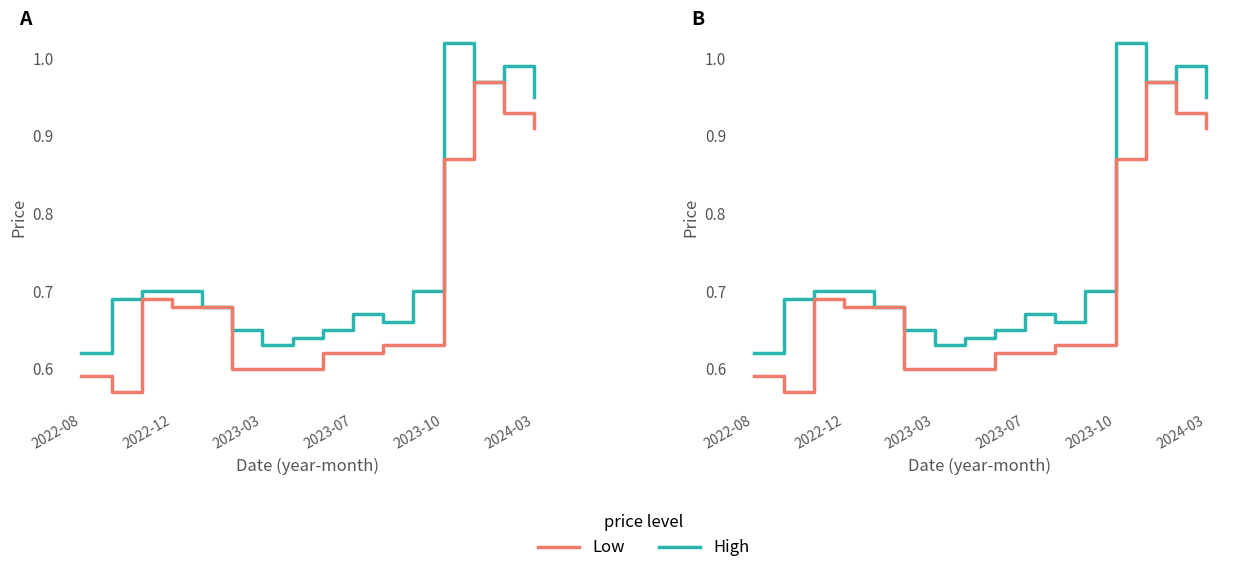

Between 2023-10 and 13, which series saw the biggest shift?

High